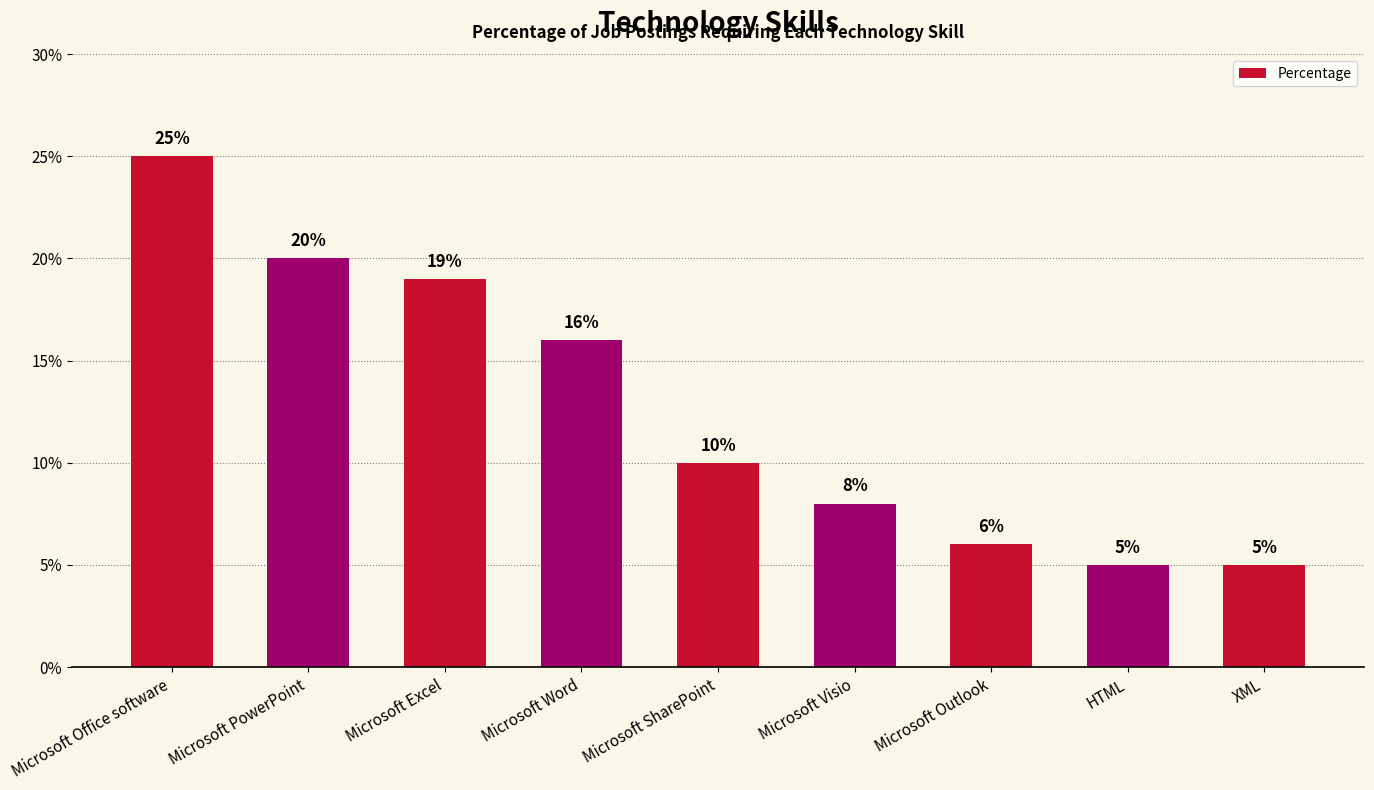

True or false: the data shows 9 at Microsoft Outlook.

False